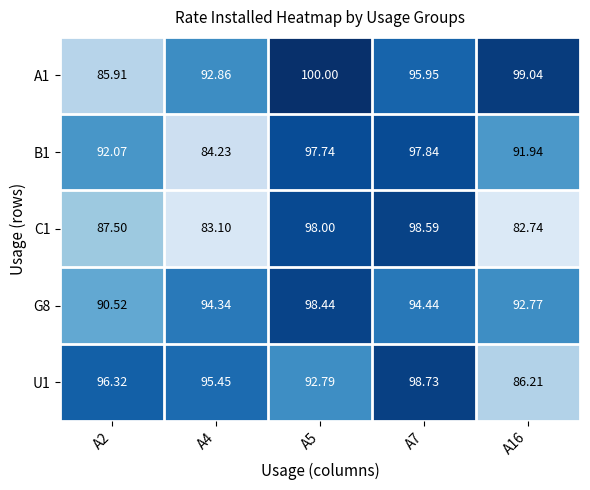

Which series has the widest spread of values?

C1